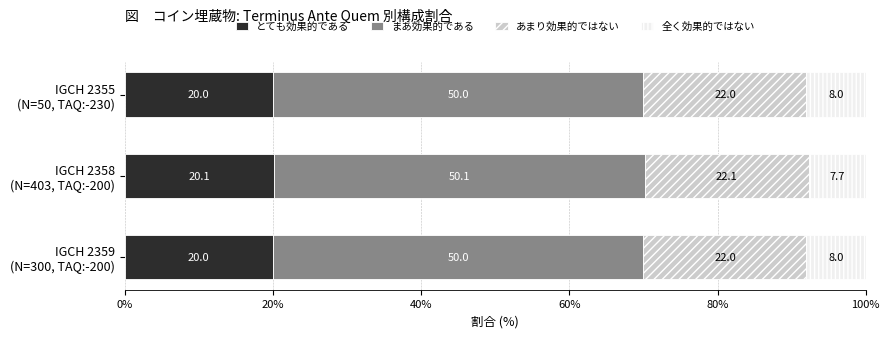

Count the とても効果的である values in the range 20 to 21.

3